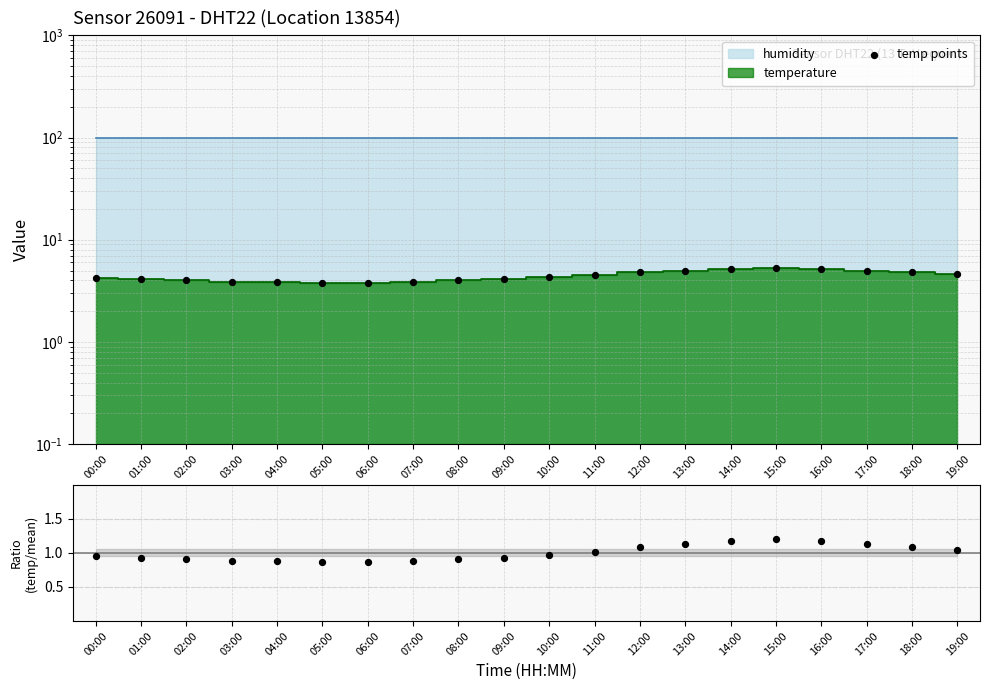

At how many categories does at least one series exceed 4?

13